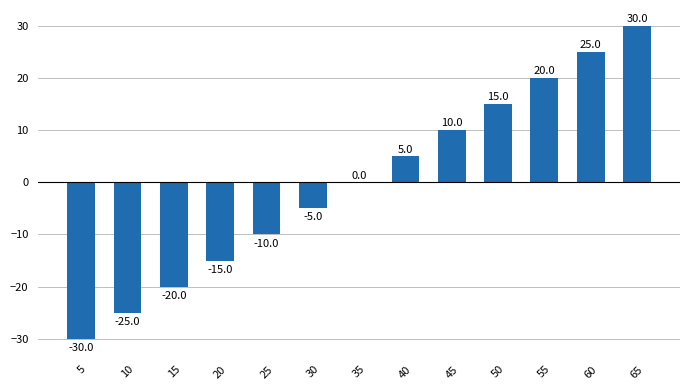

Are the bars horizontal?

No